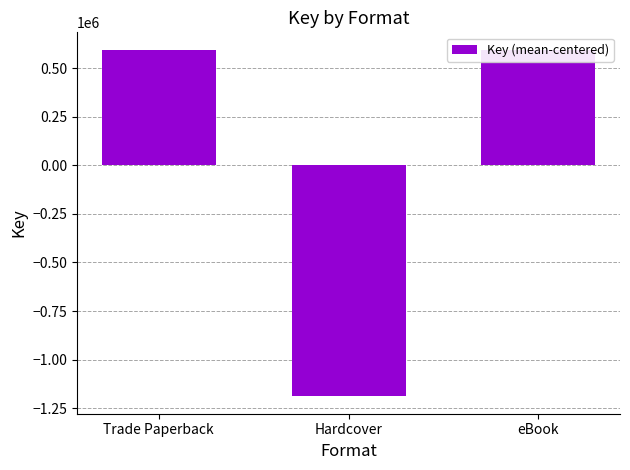

What is the change in value from Hardcover to eBook?

+1783502.0